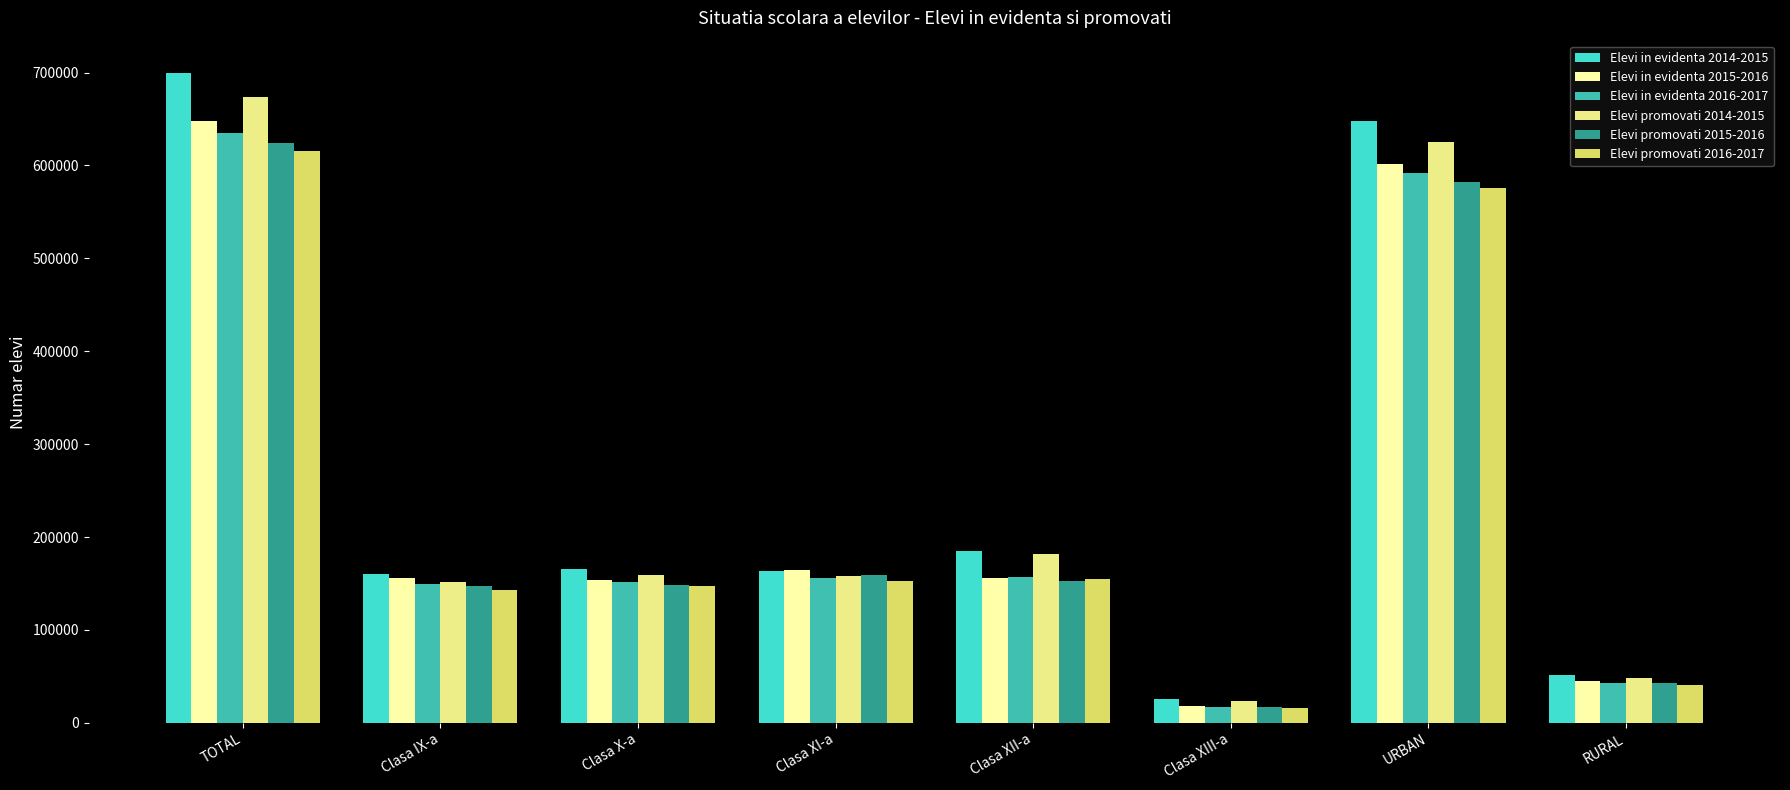

Which category has the lowest value in the Elevi in evidenta 2016-2017 series?

Clasa XIII-a